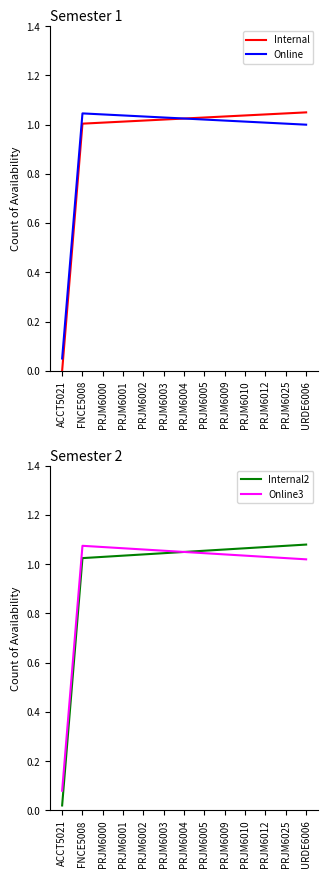

List the labels in order of Online value, smallest first.

ACCT5021, URDE6006, PRJM6025, PRJM6012, PRJM6010, PRJM6009, PRJM6005, PRJM6004, PRJM6003, PRJM6002, PRJM6001, PRJM6000, FNCE5008